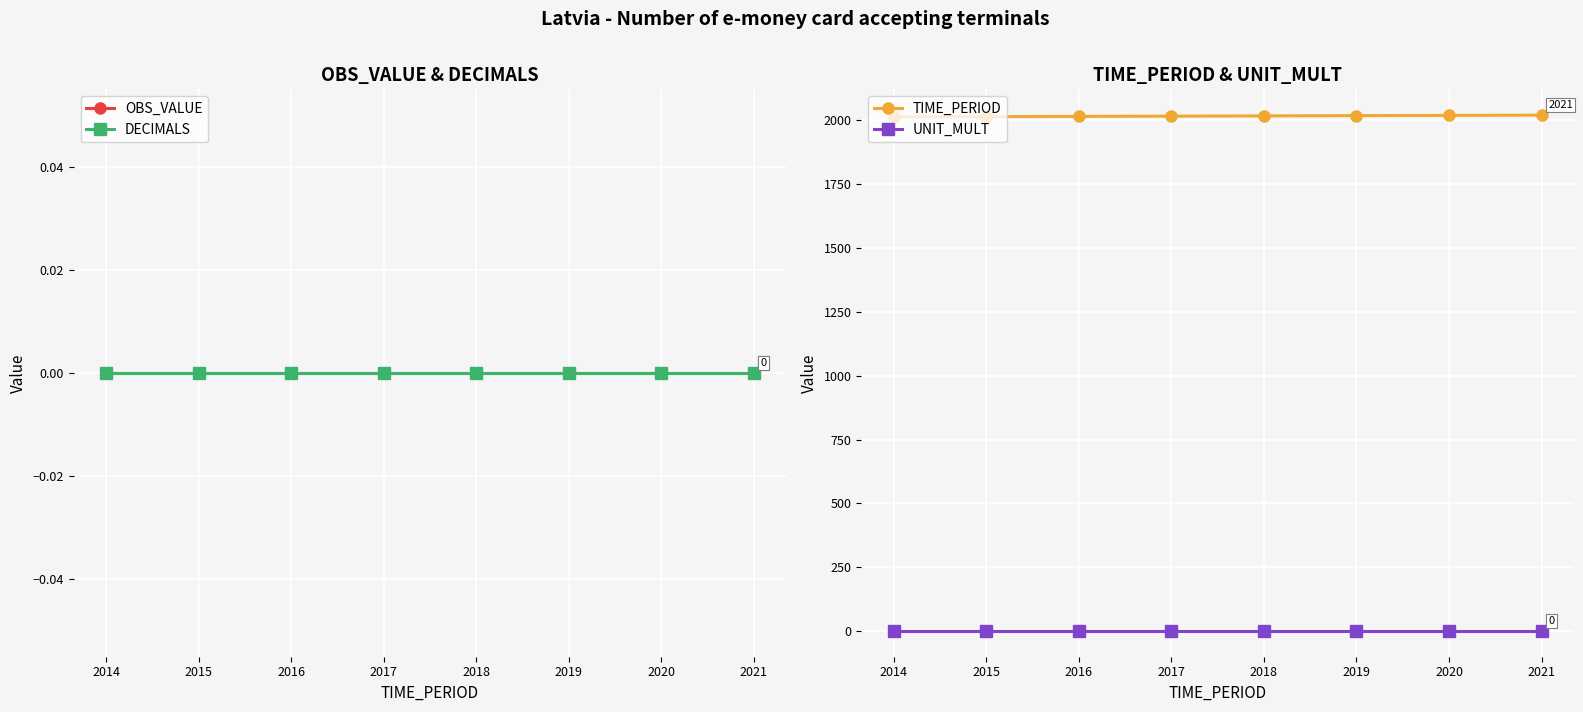

How many TIME_PERIOD values are between 2016 and 2020?

5